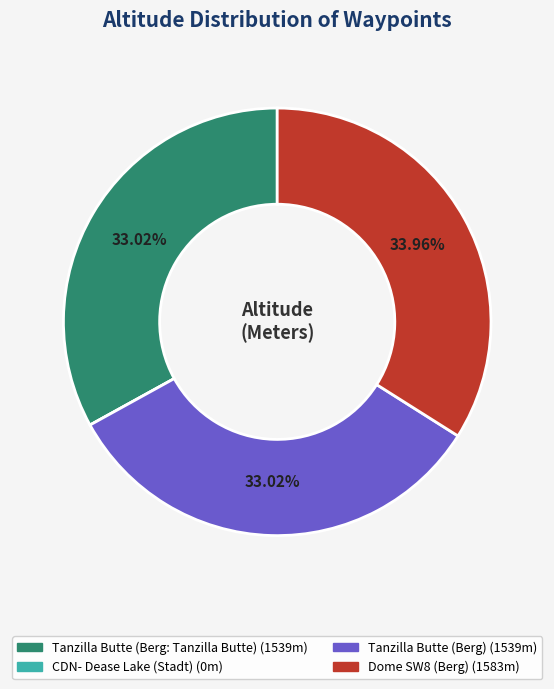

To the nearest percent, what is the difference between the largest and smallest slice percentages?

34%